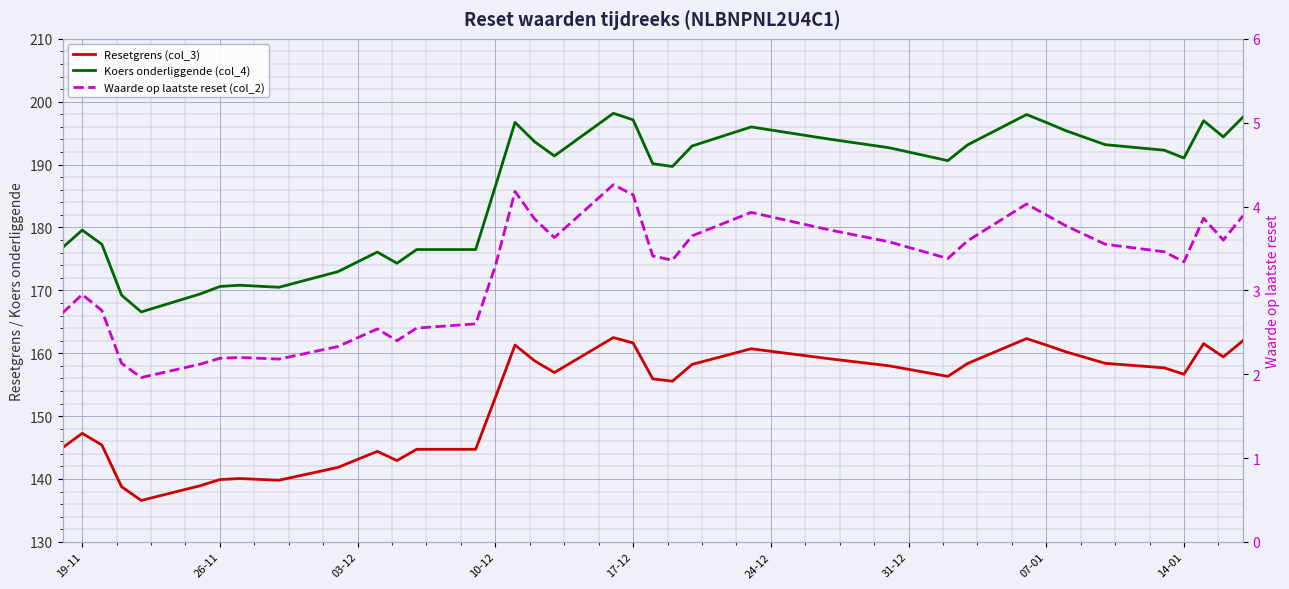

What is the label of the 32nd point from the right?

24-12